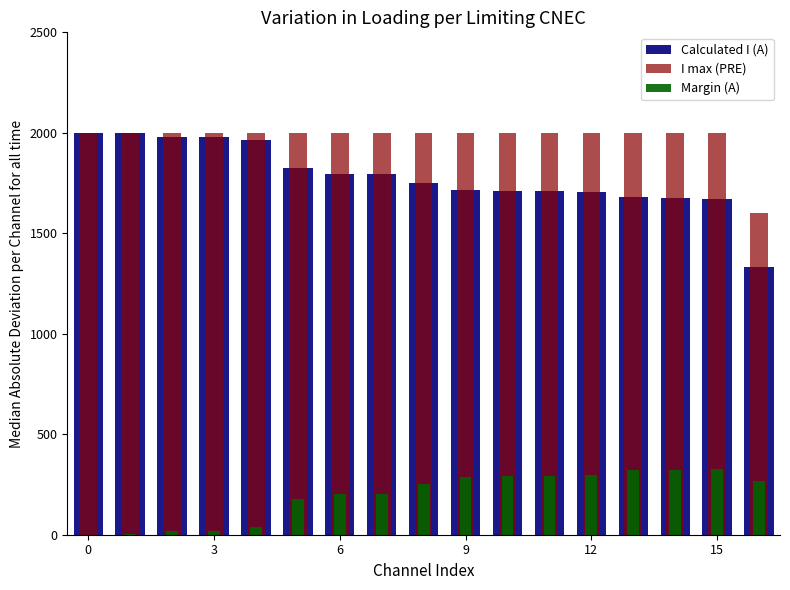

The I max (PRE) series shows 894 at 9. True or false?

False